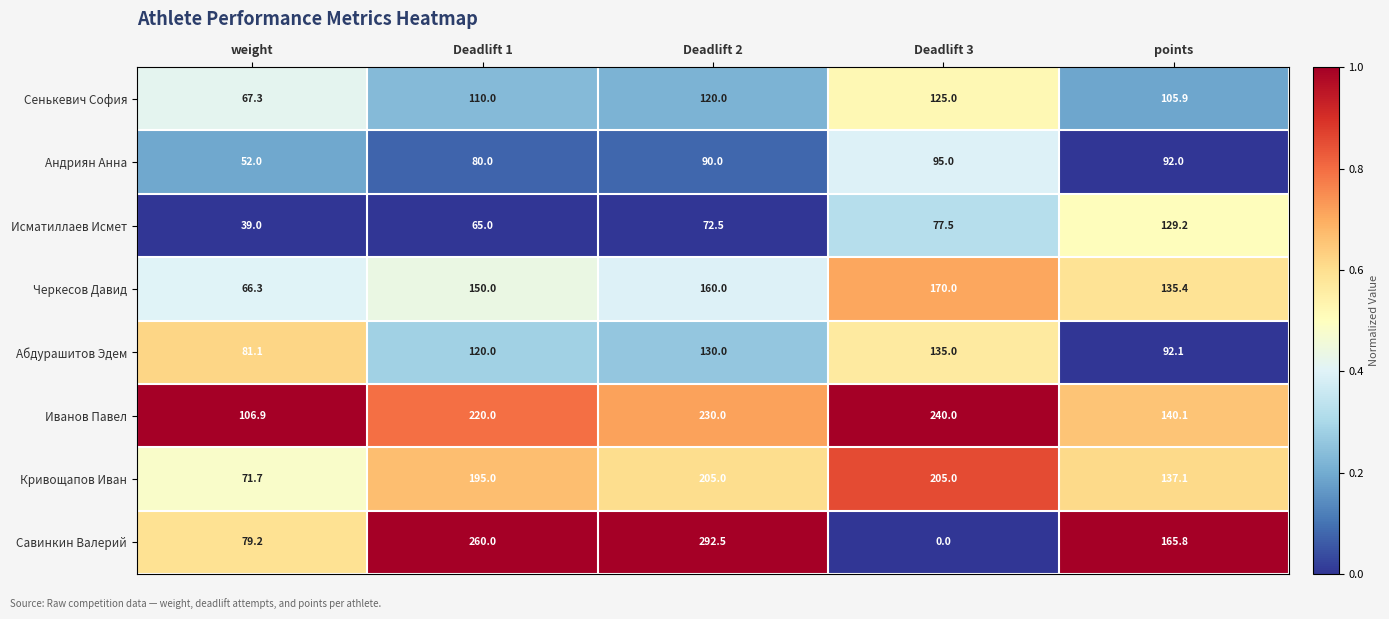

Read the Сенькевич София value at Deadlift 3.

125.0